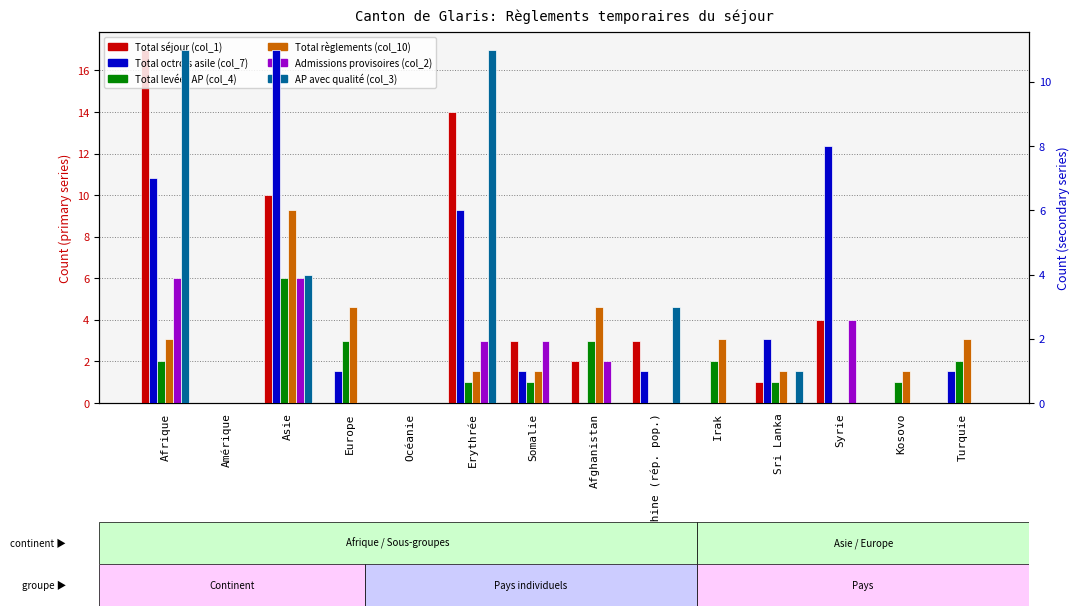

Which category has the highest value in the AP avec qualité (col_3) series?

Afrique